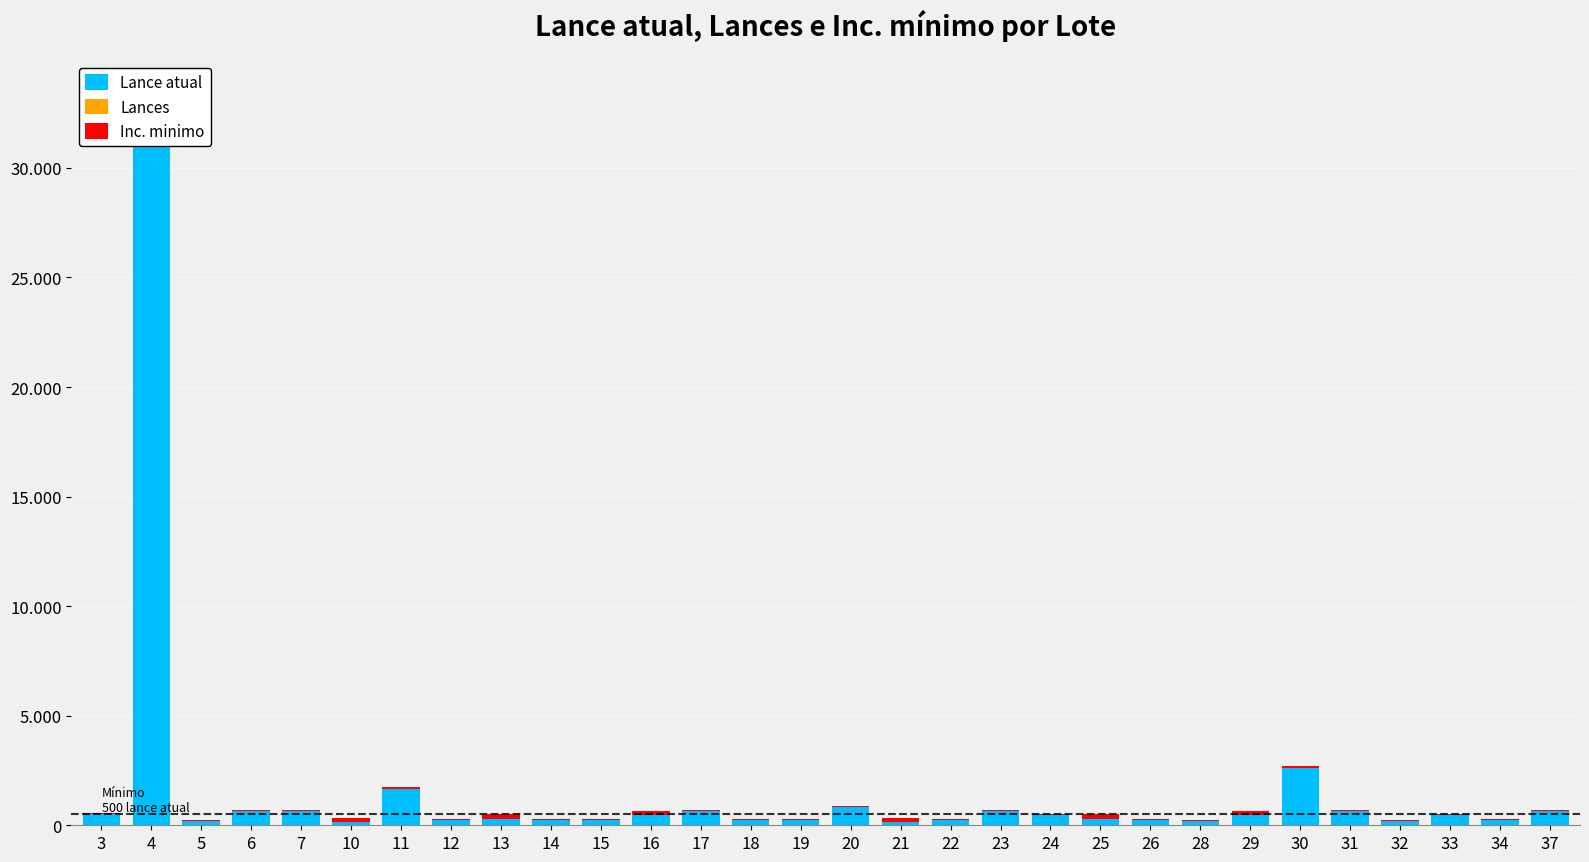

How many bars are there in total?

90